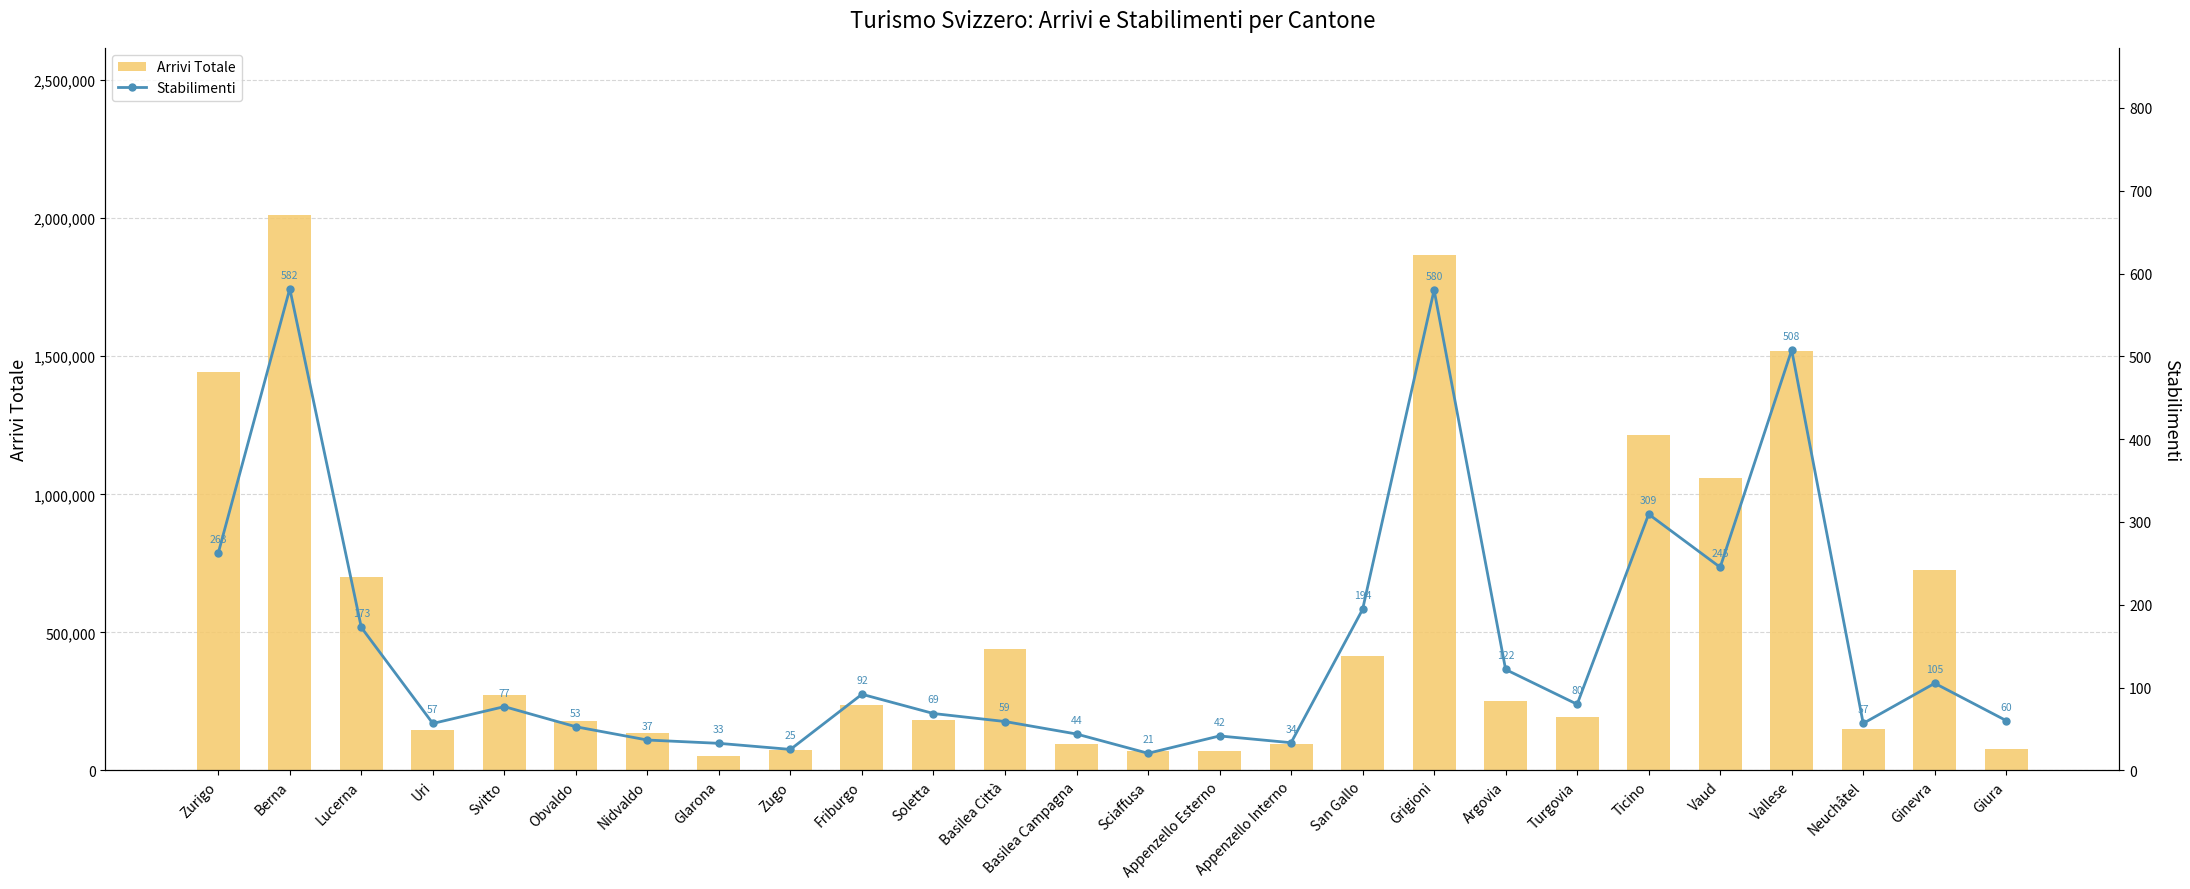

True or false: Arrivi Totale has a value of 182739.0 at Soletta.

True